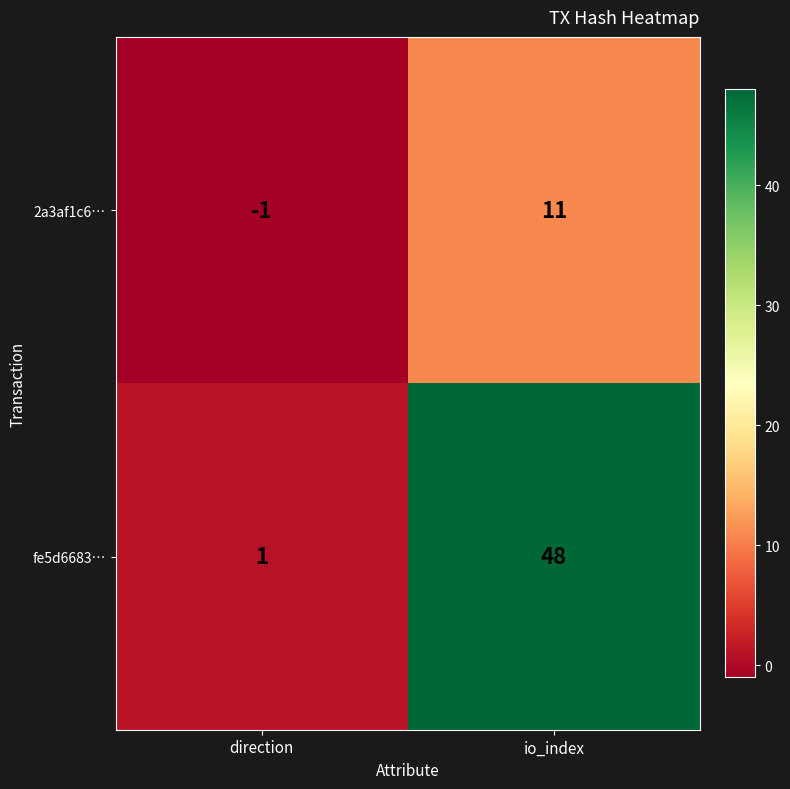

Is the value of 2a3af1c6… at io_index greater than the value of fe5d6683… at io_index?

No